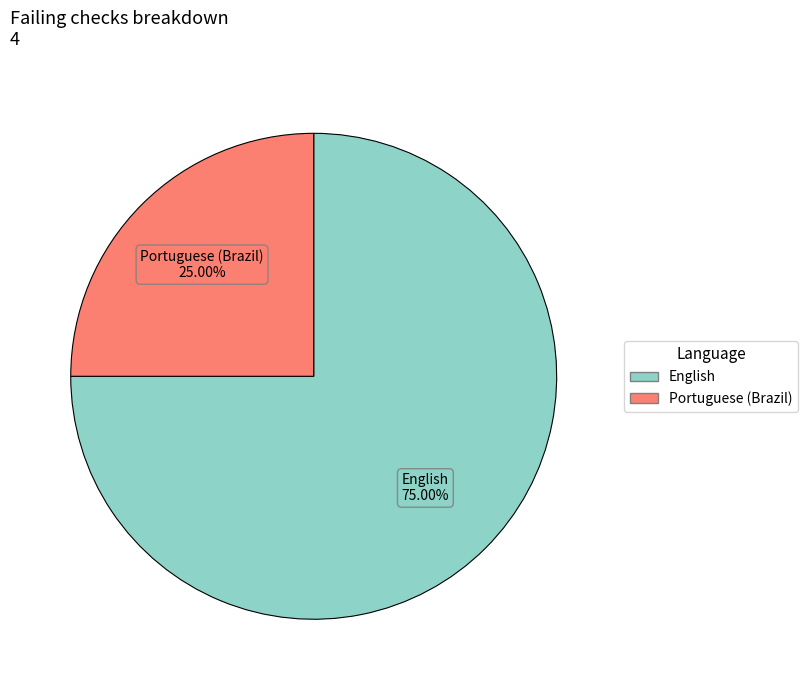

Does any single category account for the majority?

Yes